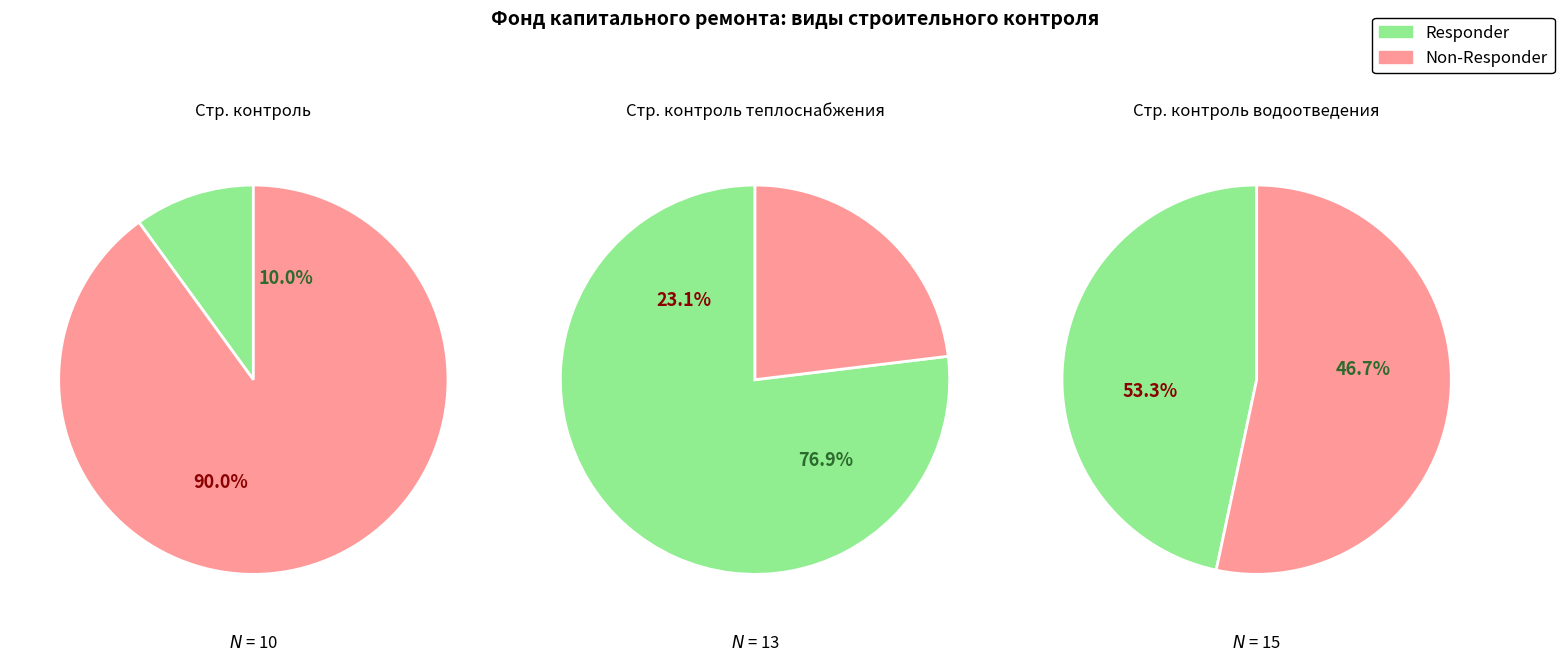

Is 1 the majority of the pie?

Yes